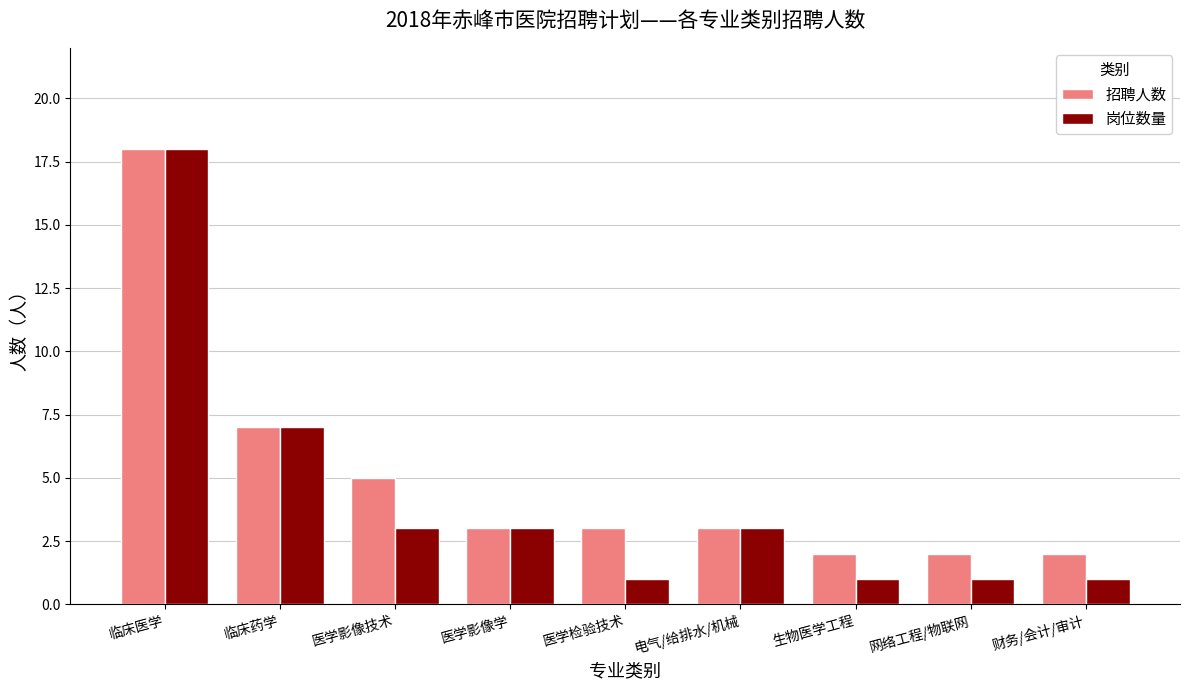

Where does the 招聘人数 series first go above 3?

临床医学